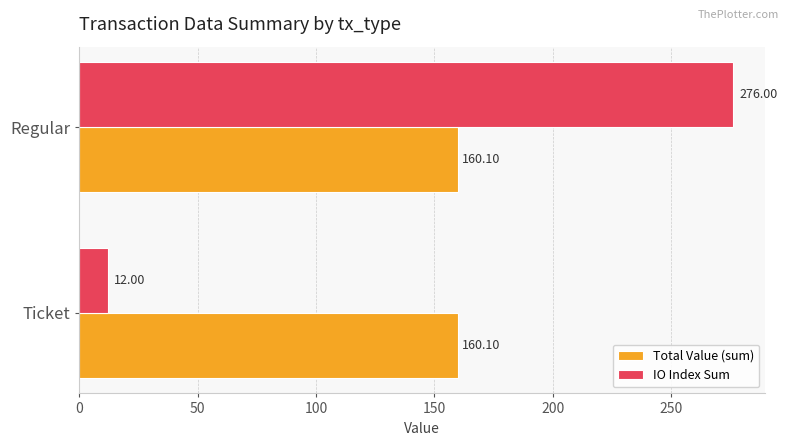

Rank the series by their maximum value, from lowest to highest.

Total Value (sum), IO Index Sum